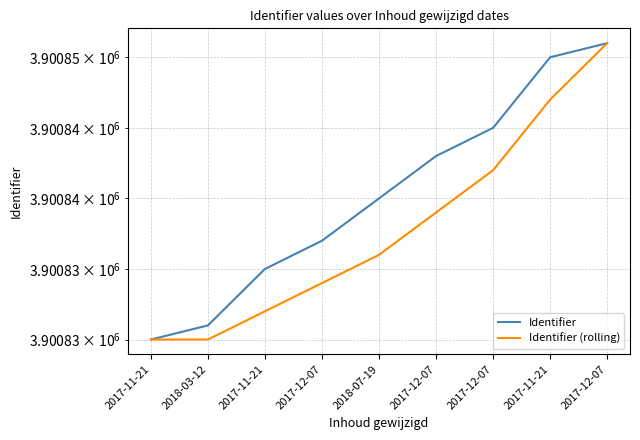

At which category does the chart reach its peak across all series?

2017-12-07